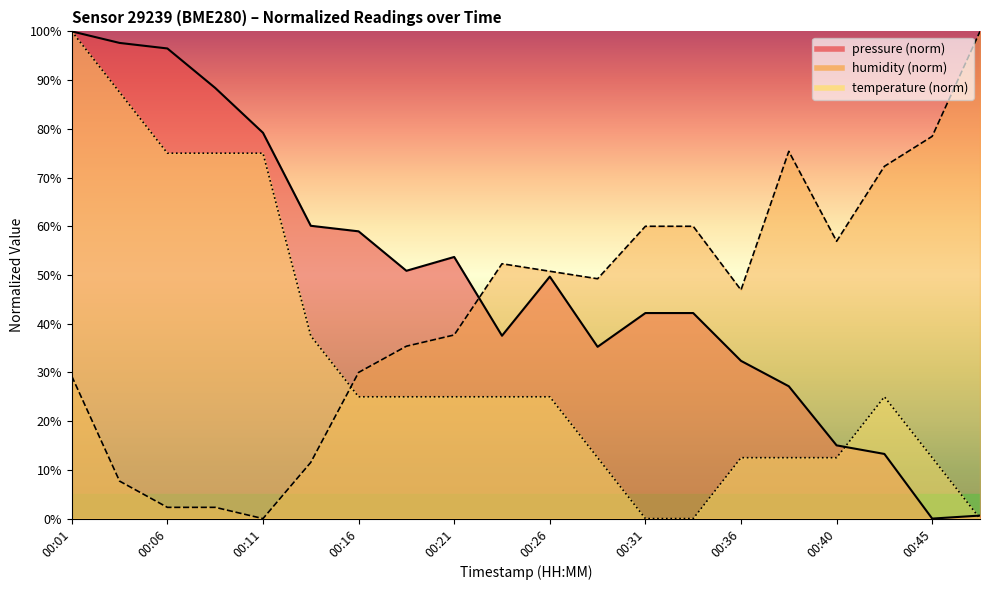

What is the value of the humidity point at the 15th from the left?

46.9